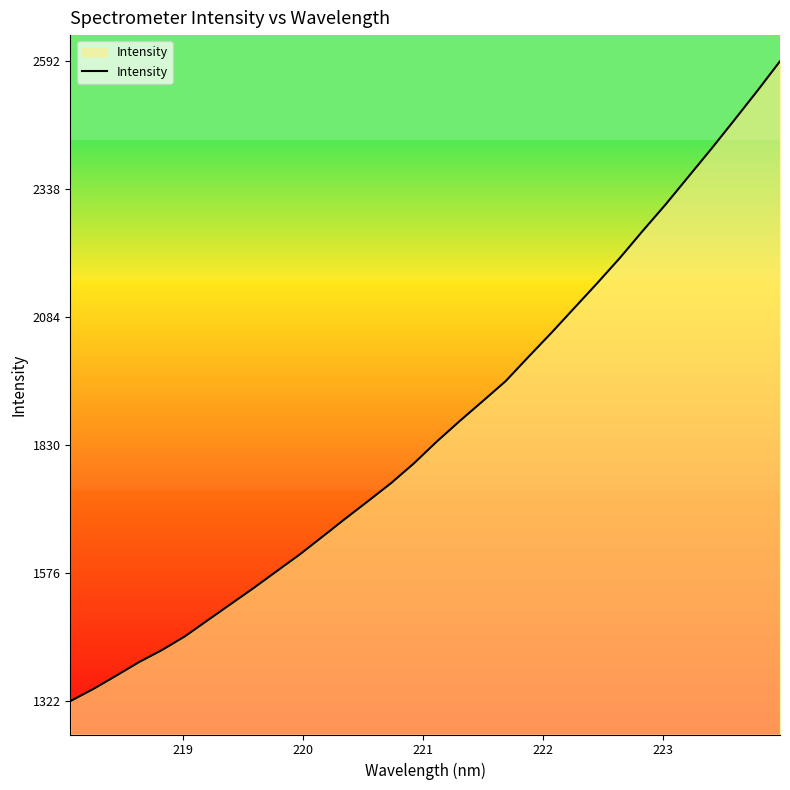

What is the greatest value displayed?

2592.7